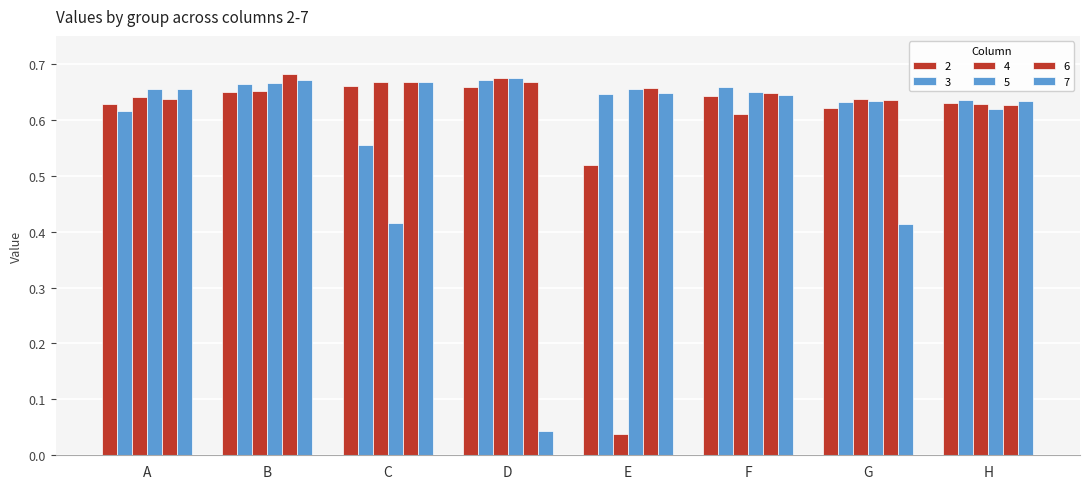

Are the bars grouped side by side (vs. stacked)?

Yes